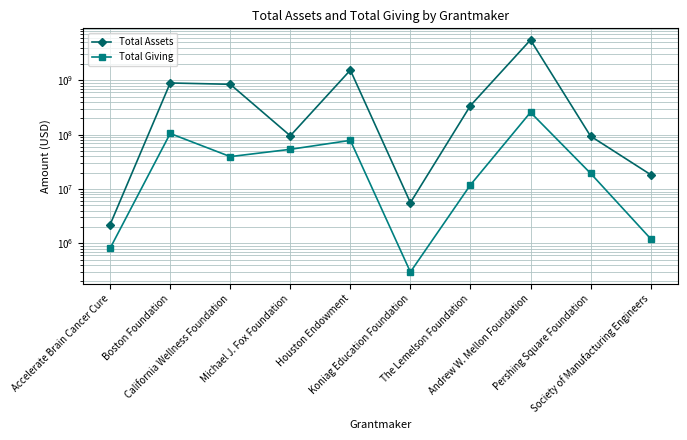

What position from the right is Andrew W. Mellon Foundation?

3